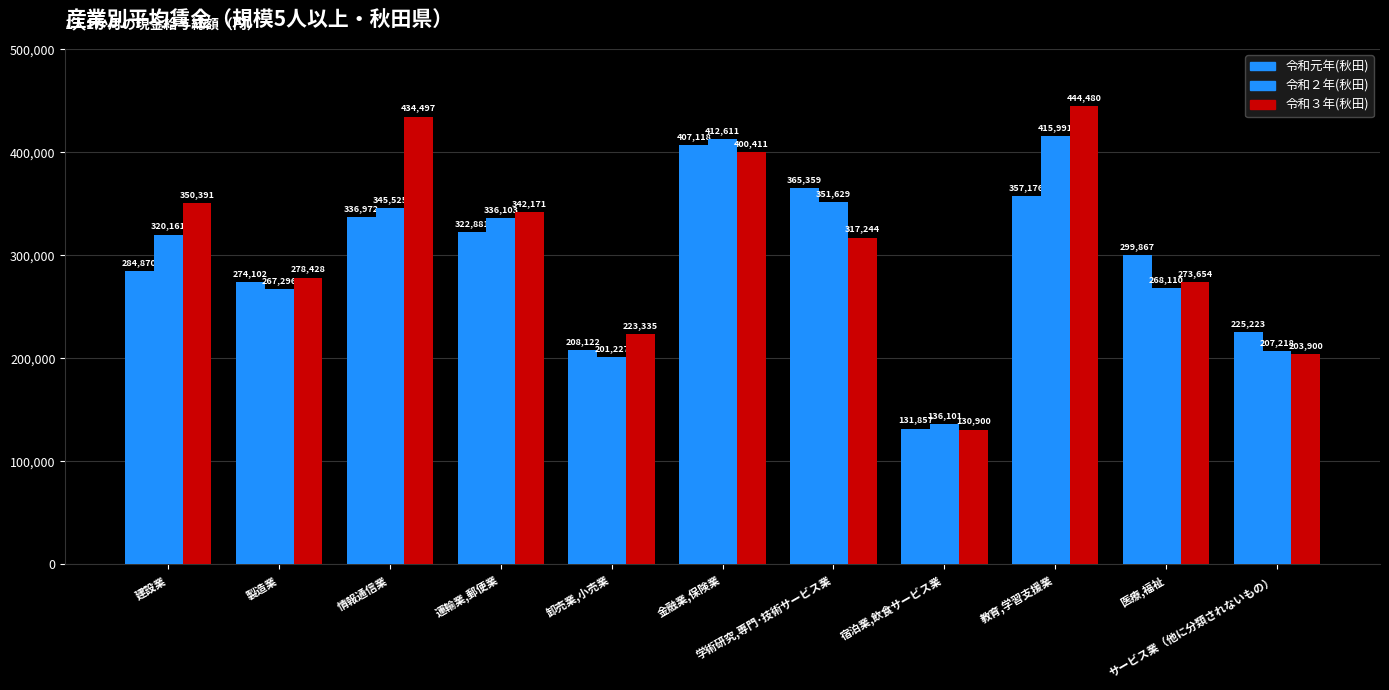

How many bars are there in each group?

3